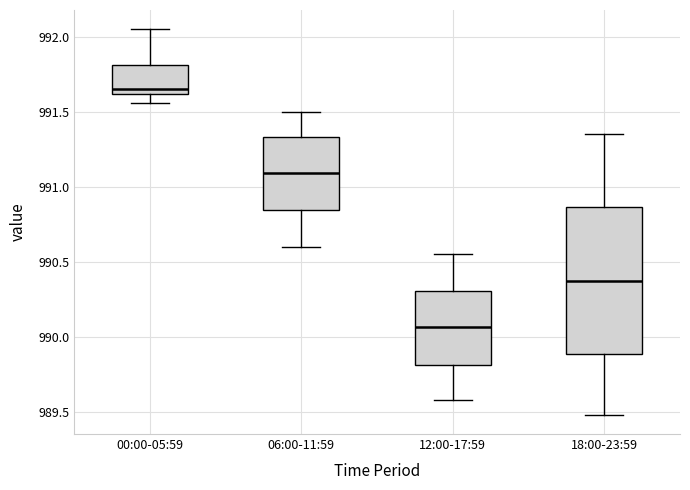

Reading left to right, transcribe this box plot: for each box, give where its median line is, the range the box spans, and where its two whiskers end, as read against the y-axis. The values are not printed on the chart, so give them approximately, as read against the axis.

00:00-05:59: median 991.65, box 991.60 to 991.80, whiskers 991.55 to 992.05
06:00-11:59: median 991.10, box 990.85 to 991.35, whiskers 990.60 to 991.50
12:00-17:59: median 990.05, box 989.80 to 990.30, whiskers 989.60 to 990.55
18:00-23:59: median 990.40, box 989.90 to 990.85, whiskers 989.50 to 991.35